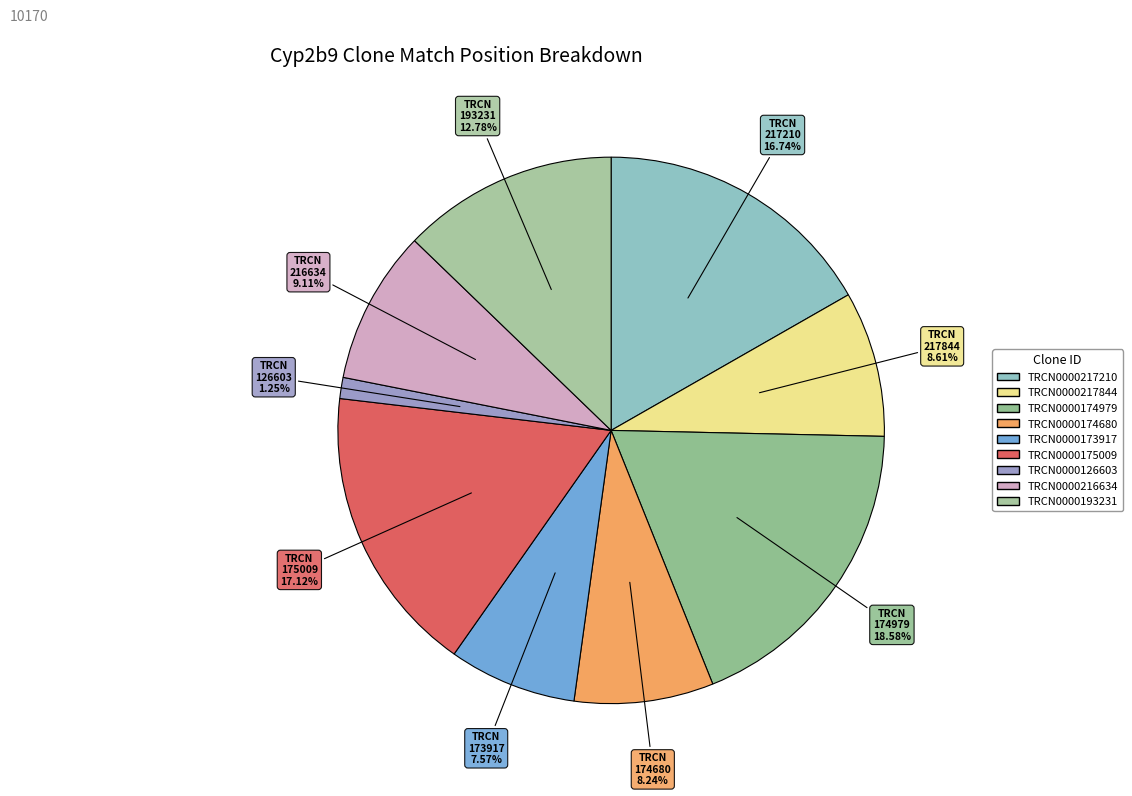

Is it true that TRCN0000175009 is 17% of the pie?

True